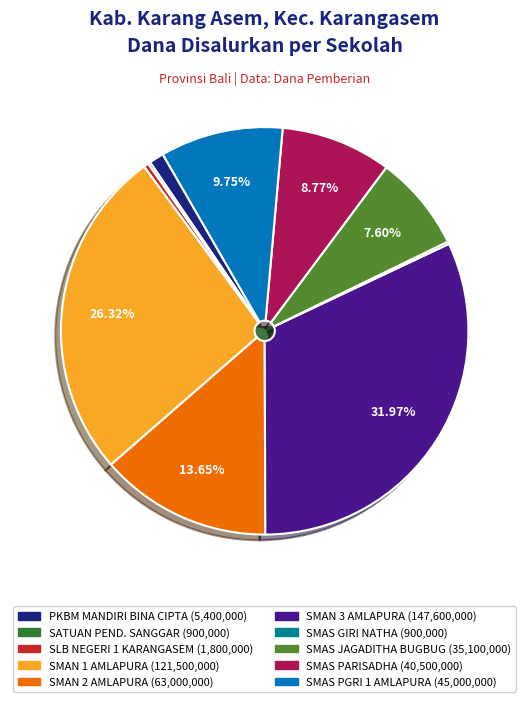

What is the change in value from SMAN 1 AMLAPURA to SMAN 2 AMLAPURA?

-58500000